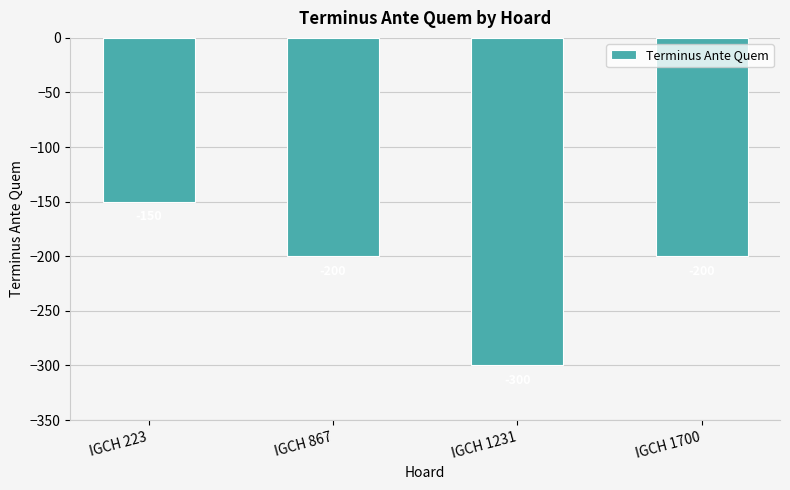

Reading left to right, what are all the values shown in this chart?

-150	-200	-300	-200